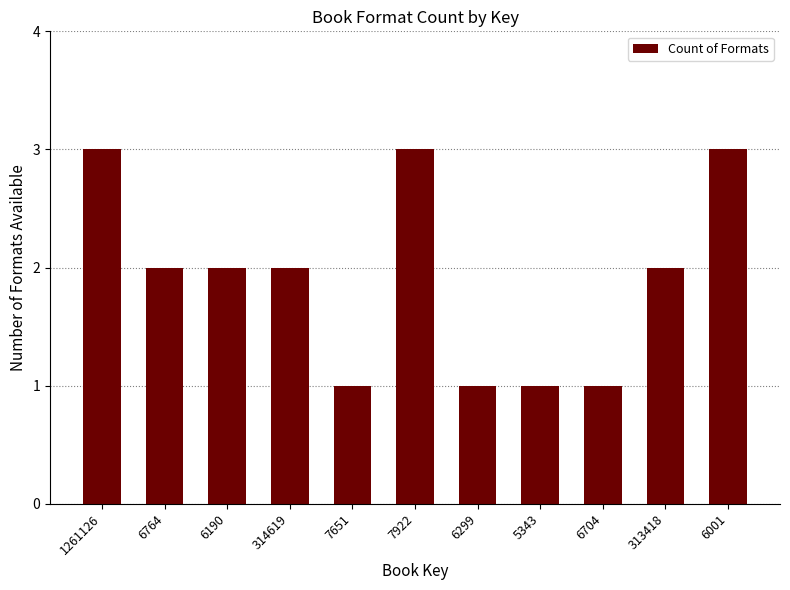

How many bars are there in total?

11